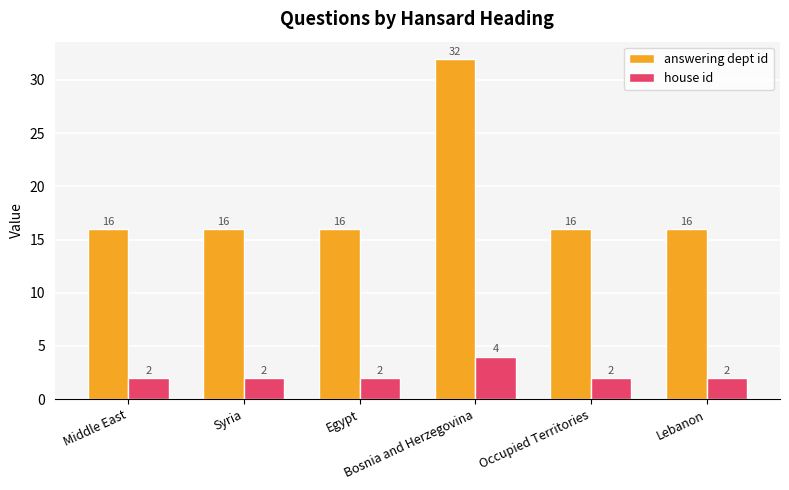

Count the number of data series in this chart.

2